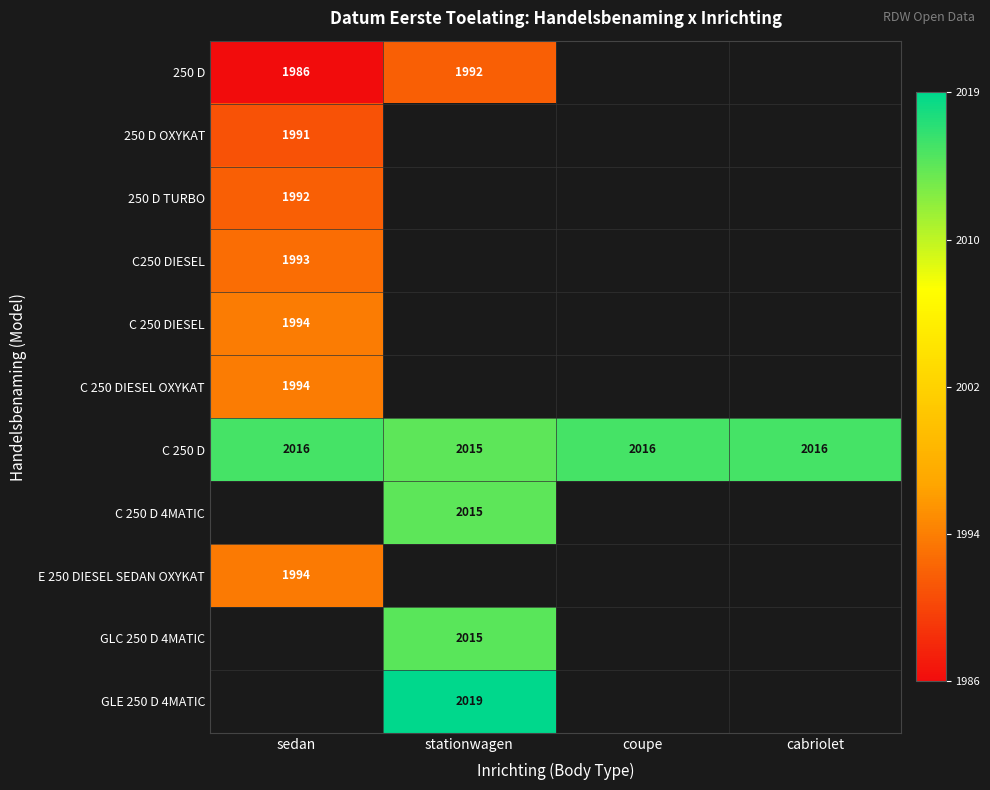

The C250 DIESEL series shows 3502 at sedan. True or false?

False